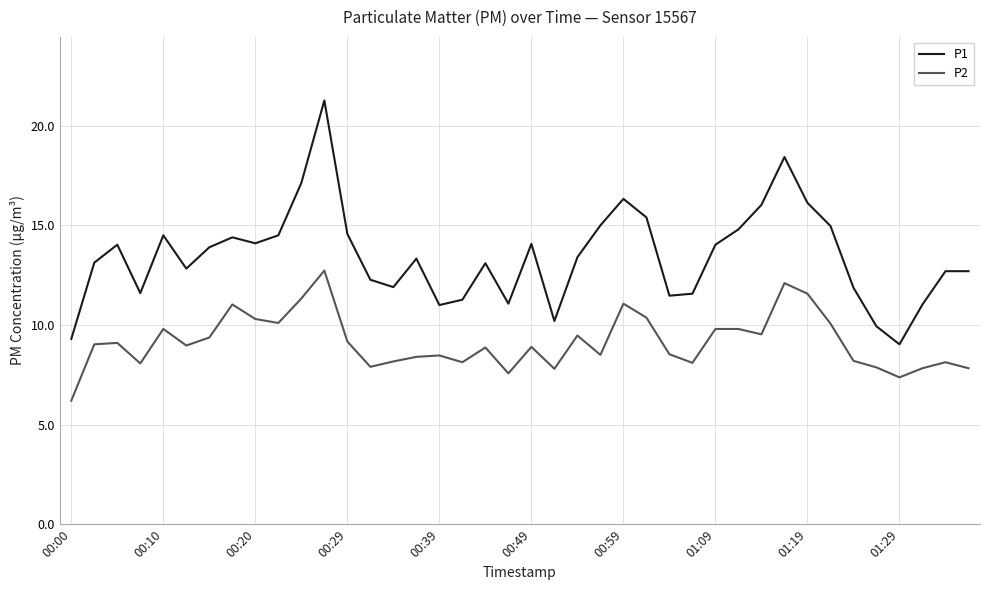

What is the minimum value for P1?

9.0